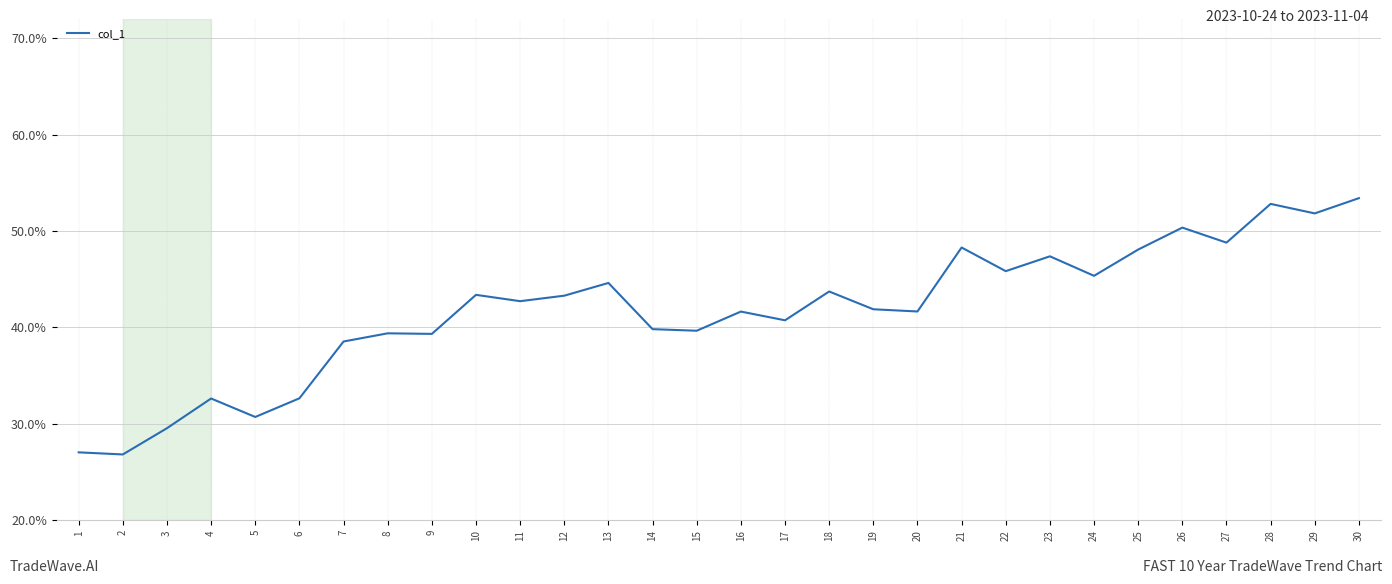

Does the chart have visible grid lines?

Yes